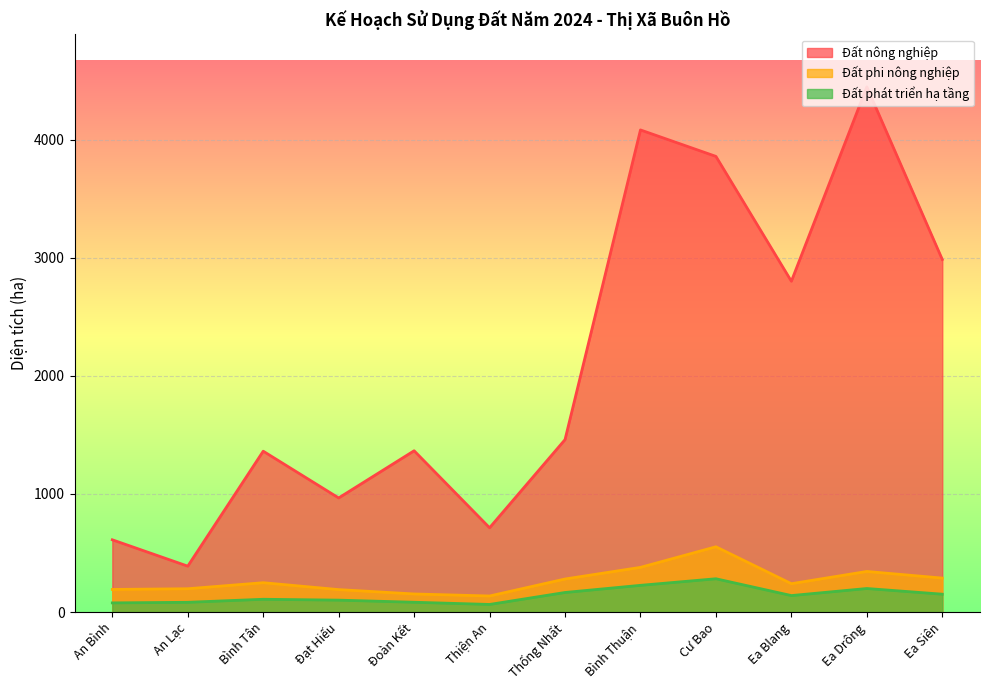

At Ea Drông, list the series in order from largest to smallest.

Đất nông nghiệp, Đất phi nông nghiệp, Đất phát triển hạ tầng